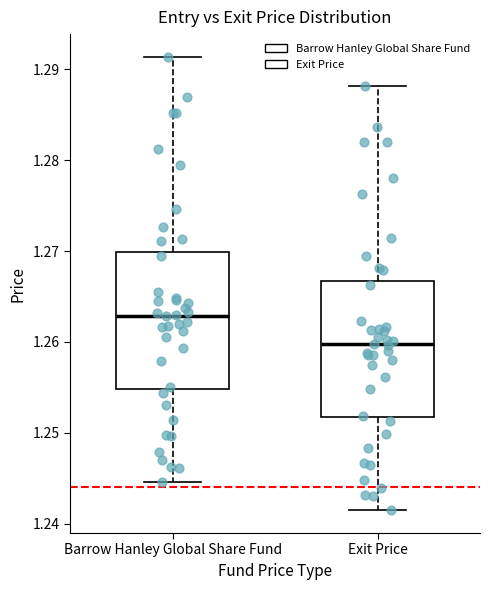

Reading left to right, read every box against the y-axis: the position of its median line, the range the box covers, and the ends of its whiskers. The values are not printed on the chart, so give them approximately, as read against the axis.

Barrow Hanley Global Share Fund: median 1.263, box 1.255 to 1.270, whiskers 1.245 to 1.291
Exit Price: median 1.260, box 1.252 to 1.267, whiskers 1.241 to 1.288